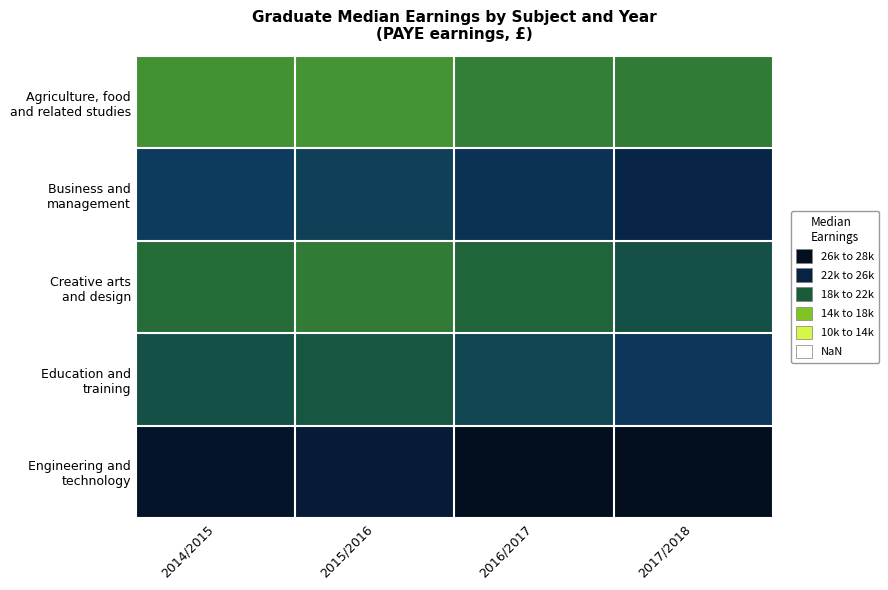

Rank the series by their maximum value, from lowest to highest.

Agriculture, food and related studies, Creative arts and design, Education and training, Business and management, Engineering and technology